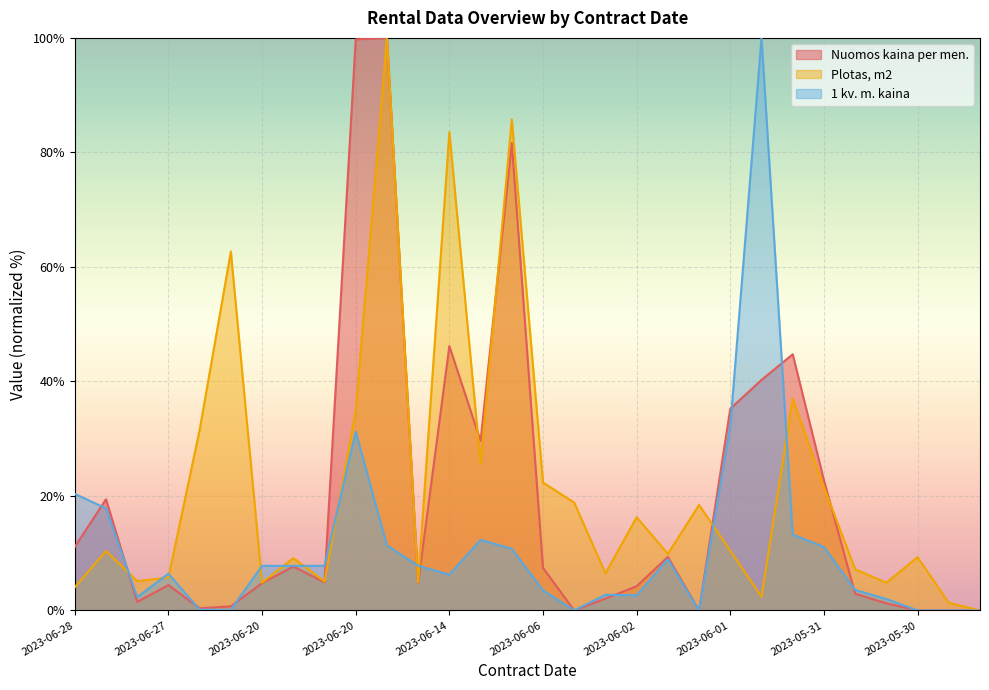

List the series in order of their peak value, highest first.

Nuomos kaina per men., Plotas, m2, 1 kv. m. kaina